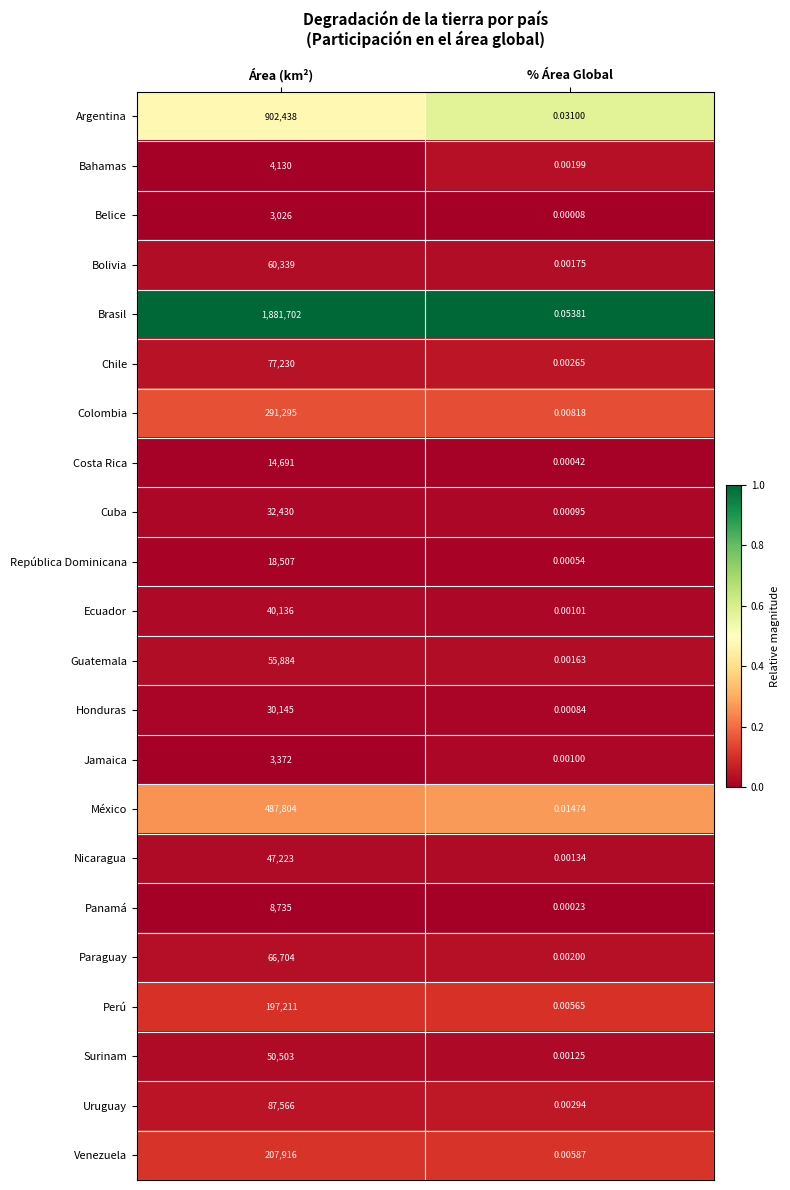

Rank the series by their maximum value, from lowest to highest.

Belice, Jamaica, Bahamas, Panamá, Costa Rica, República Dominicana, Honduras, Cuba, Ecuador, Nicaragua, Surinam, Guatemala, Bolivia, Paraguay, Chile, Uruguay, Perú, Venezuela, Colombia, México, Argentina, Brasil